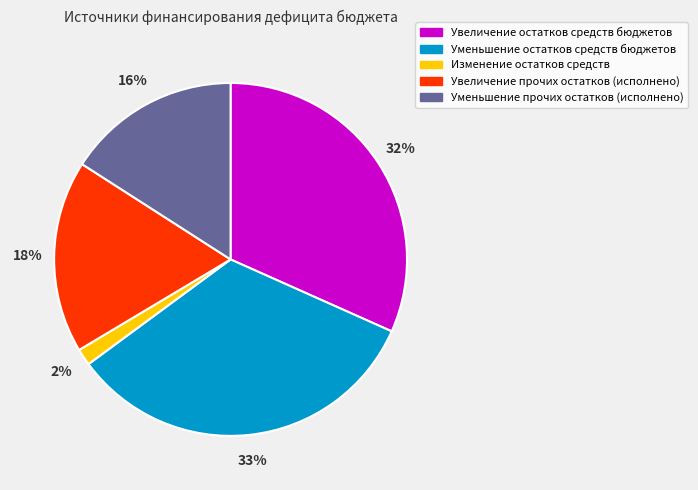

Which category has the biggest portion of the pie?

Уменьшение остатков средств бюджетов